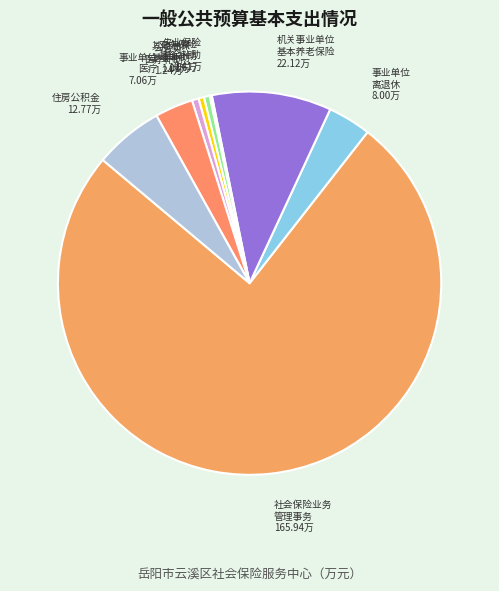

Rank the categories by value from highest to lowest.

社会保险业务管理事务, 机关事业单位基本养老保险缴费支出, 住房公积金, 事业单位离退休, 事业单位医疗, 公务员医疗补助, 财政对工伤保险基金的补助, 其他财政对社会保险基金的补助, 财政对失业保险基金的补助